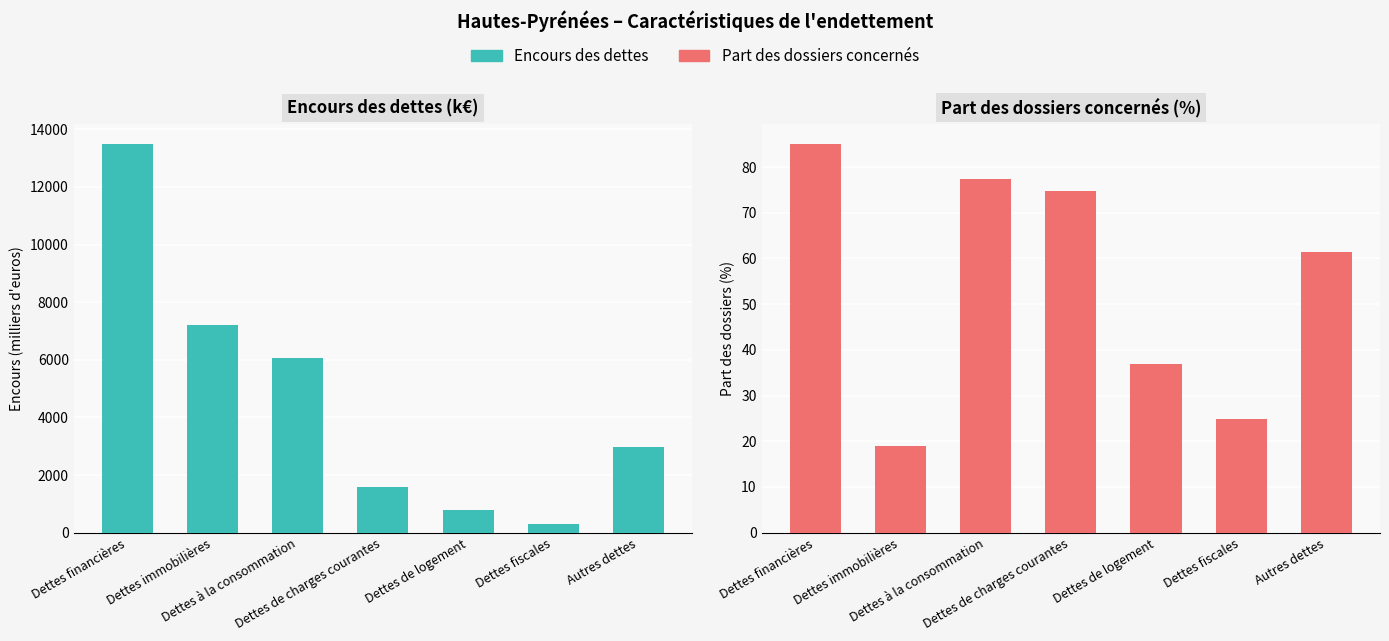

How many groups of bars are there?

7